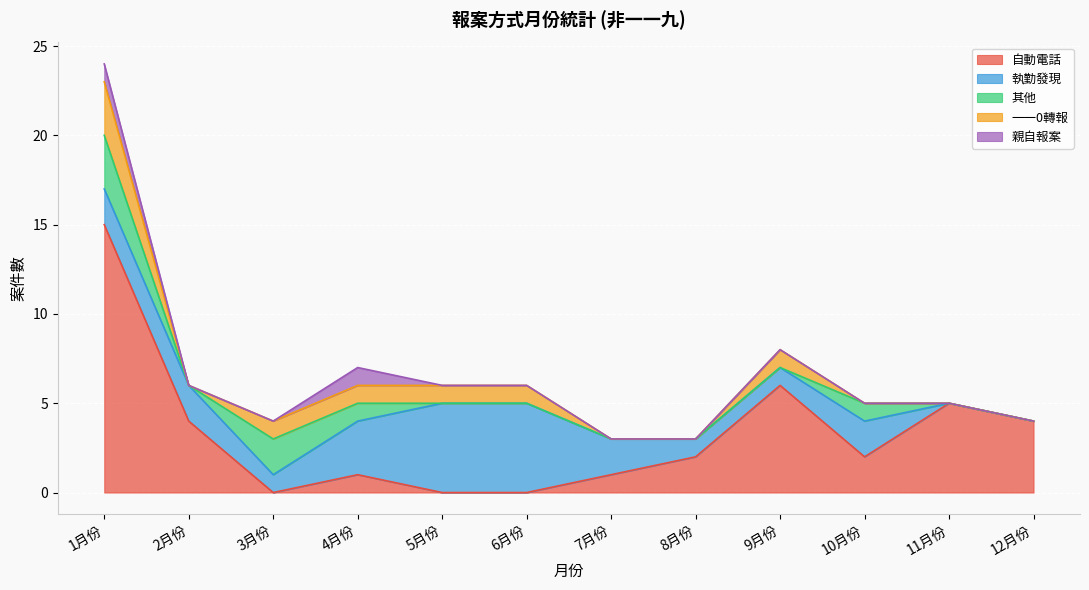

What is the label of the 1st point from the left?

1月份